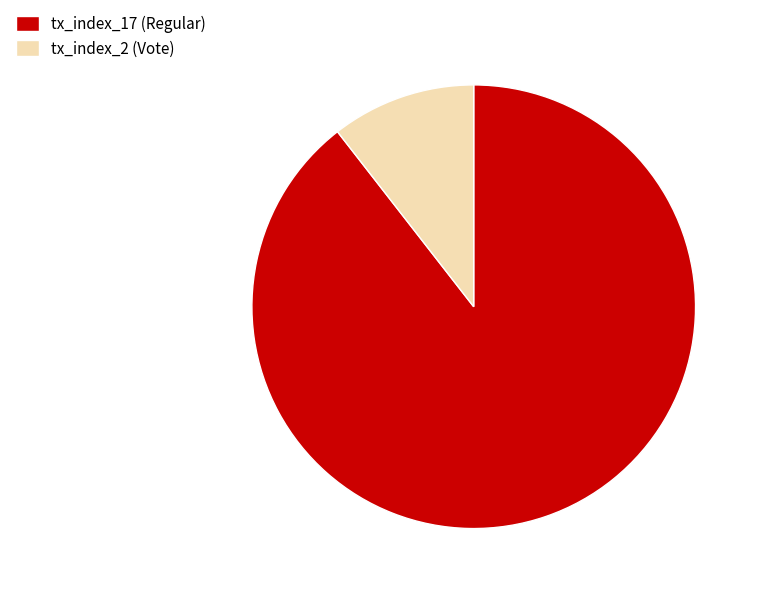

Which has a higher value, tx_index_17 (Regular) or tx_index_2 (Vote)?

tx_index_17 (Regular)